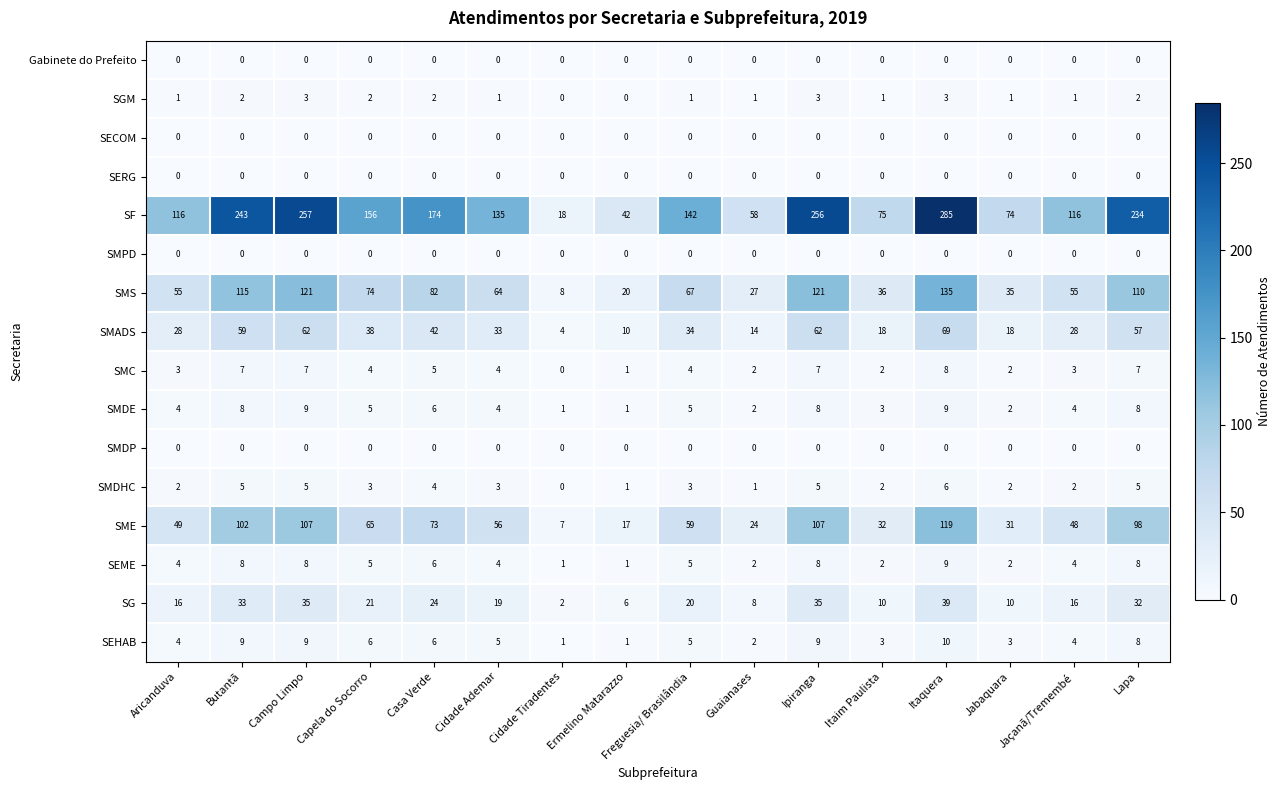

What is the maximum value shown in the chart?

285